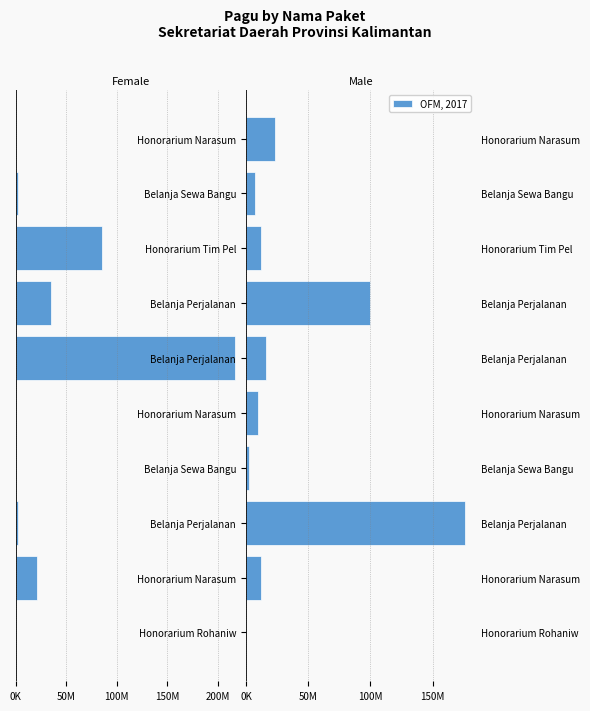

Reading right to left, extract all data points from this chart.

Sekretariat (1): -400000	-2500000	-85366000	-34750000	-217200000	-400000	-400000	-2500000	-20650000	-400000
OFM, 2017: 23100000	7000000	12200000	99958000	15957000	9500000	2500000	175952000	11950000	400000